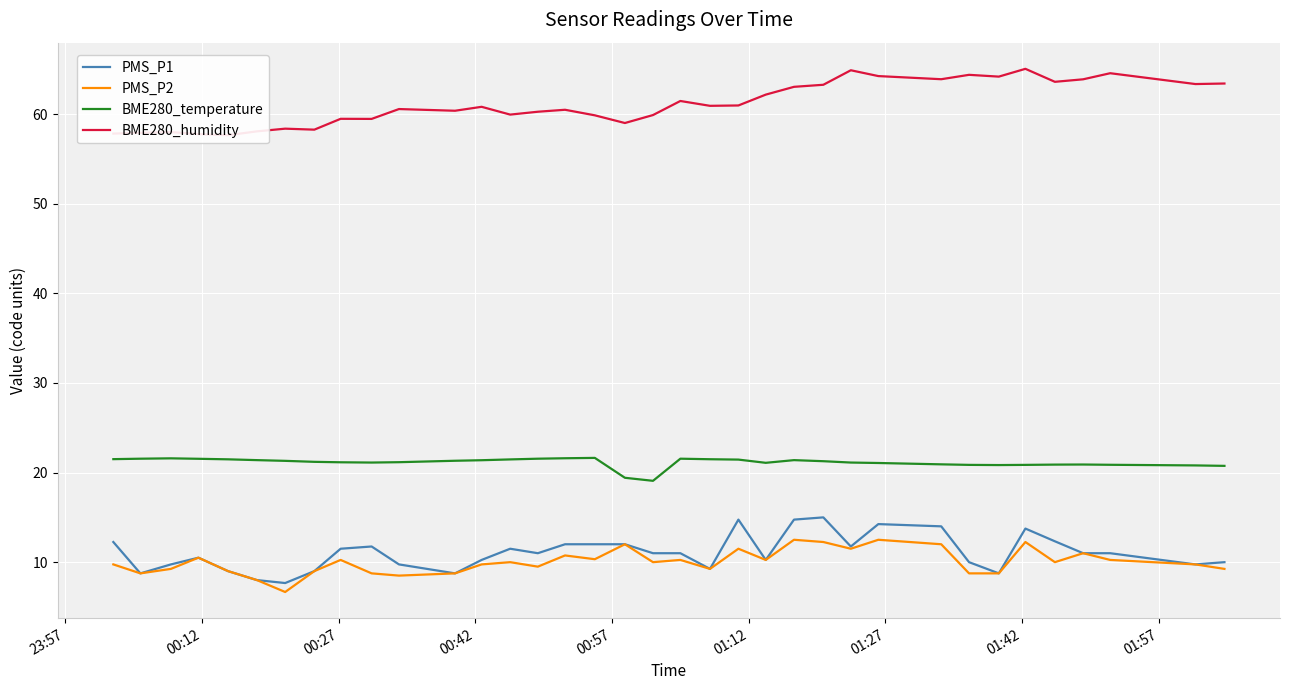

True or false: BME280_humidity has more than 0 interior local peaks.

True